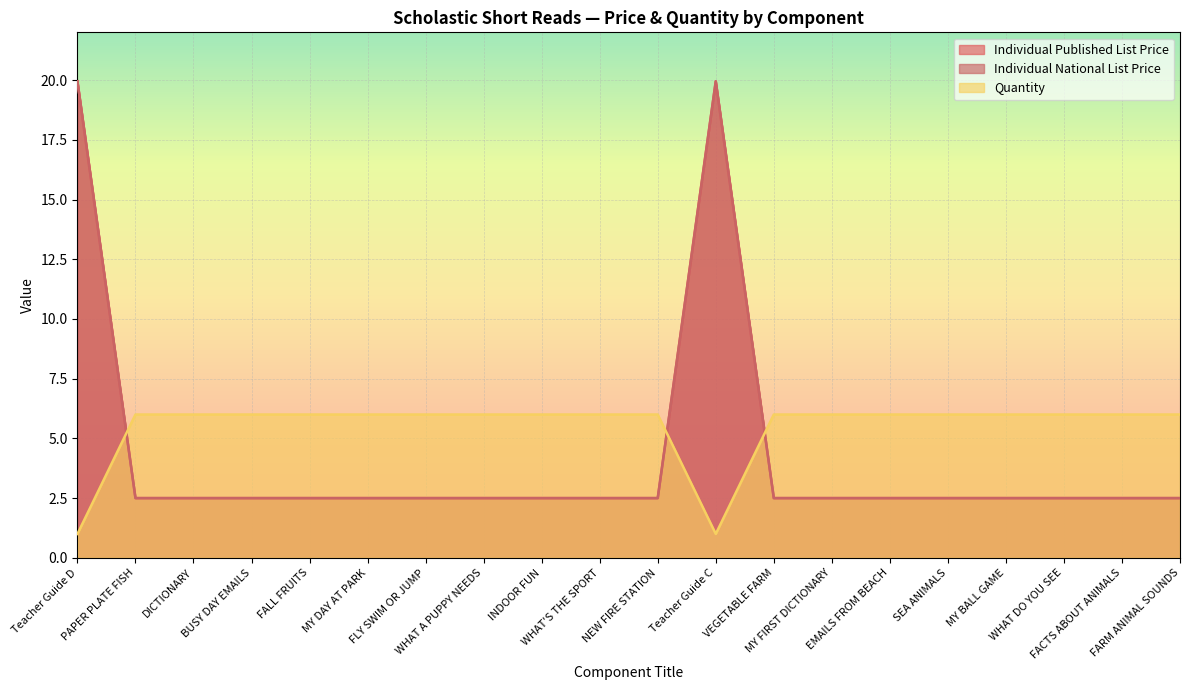

The Individual Published List Price series shows 3.4 at FARM ANIMAL SOUNDS. True or false?

False